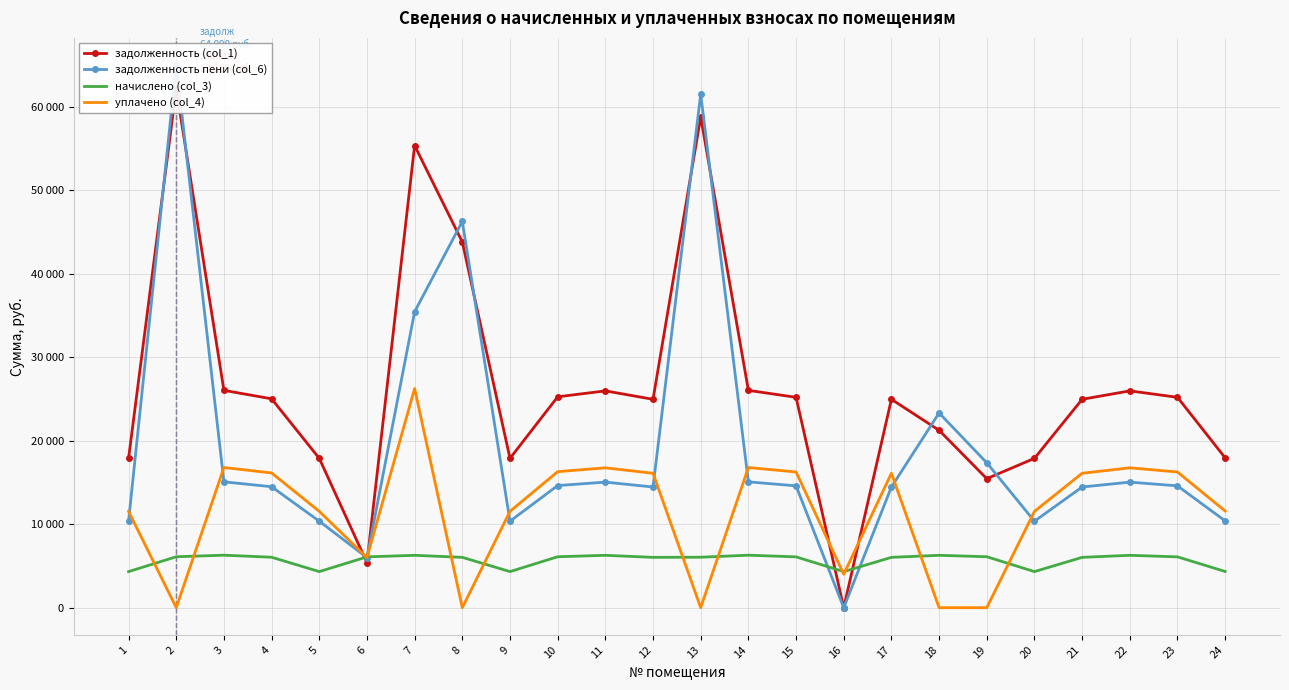

Where is the first local minimum for задолженность пени (col_6)?

6